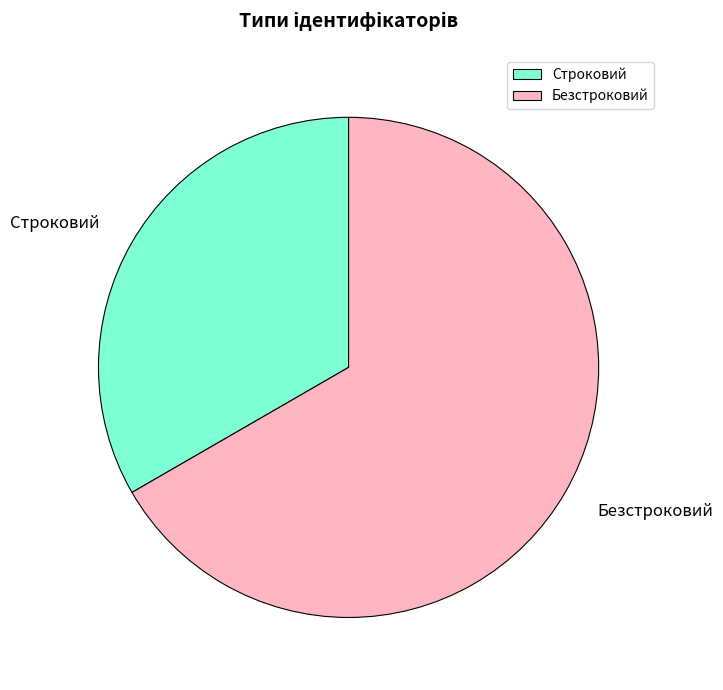

The Безстроковий slice represents 67% of the pie. True or false?

True